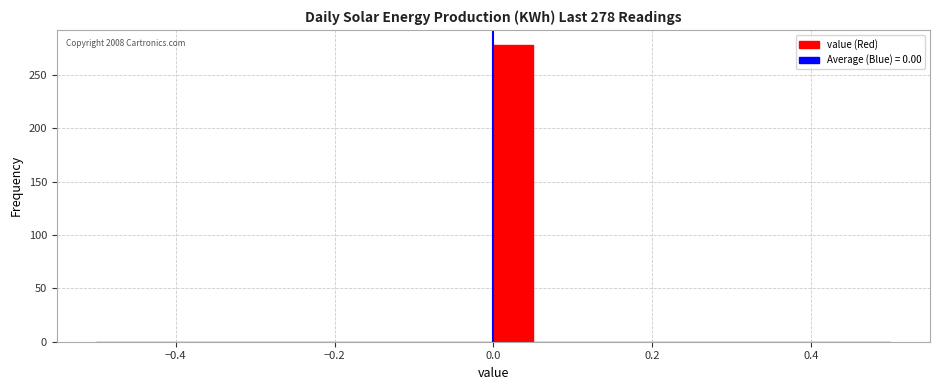

Read against the x-axis, roughly where is the centre of the tallest bar?

0.02